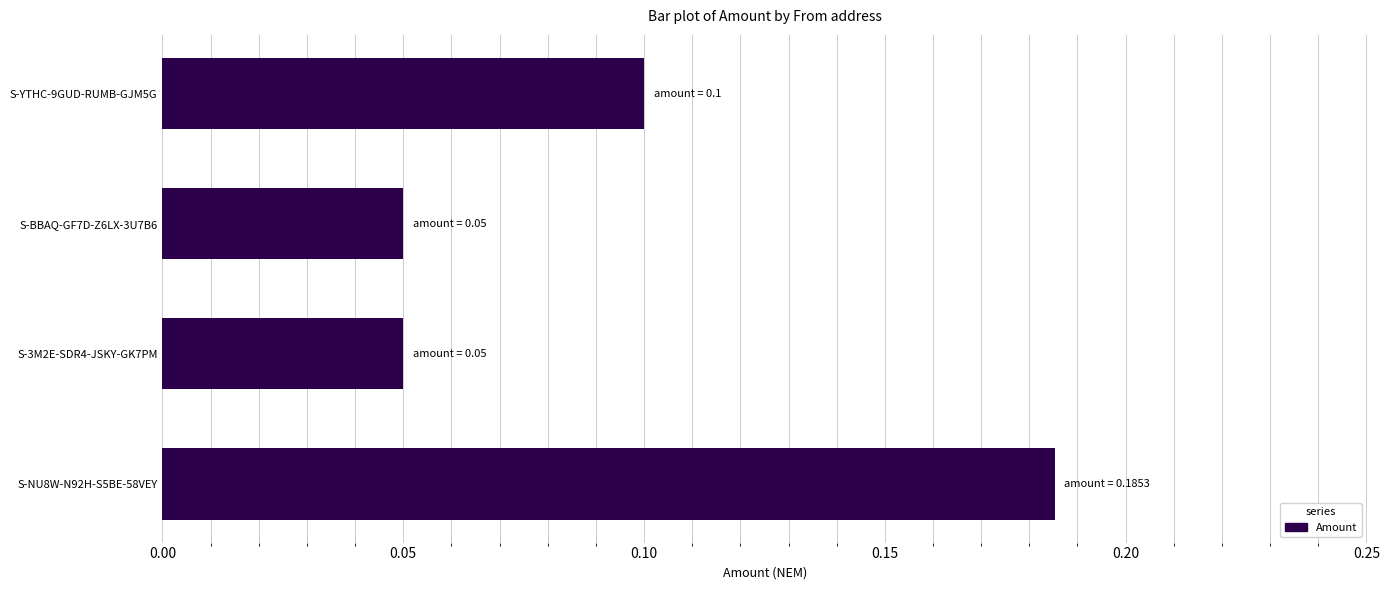

True or false: the data shows 0.1 at S-3M2E-SDR4-JSKY-GK7PM.

True